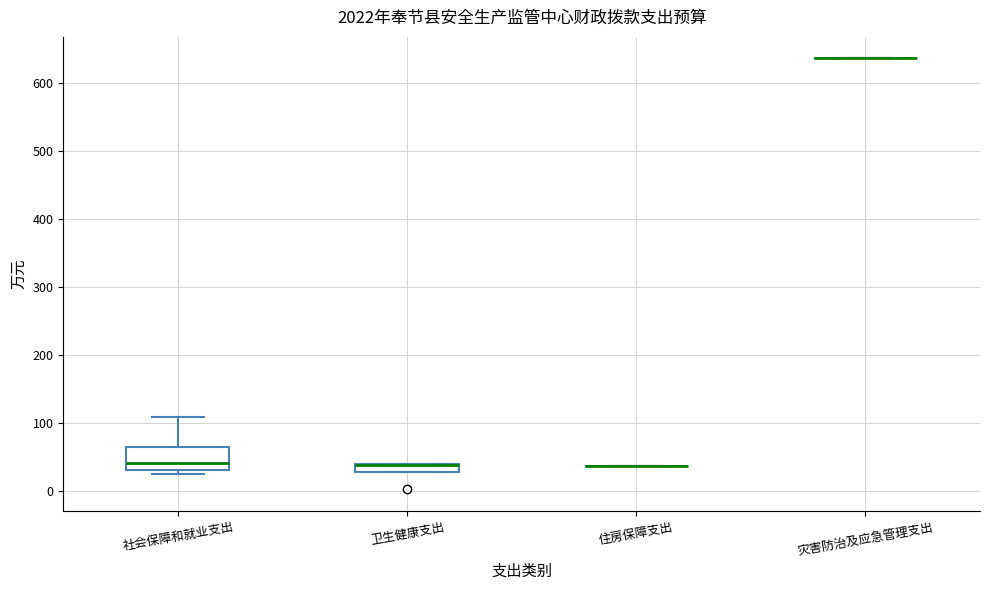

Which box is the tallest, from its lower edge to its upper edge?

社会保障和就业支出